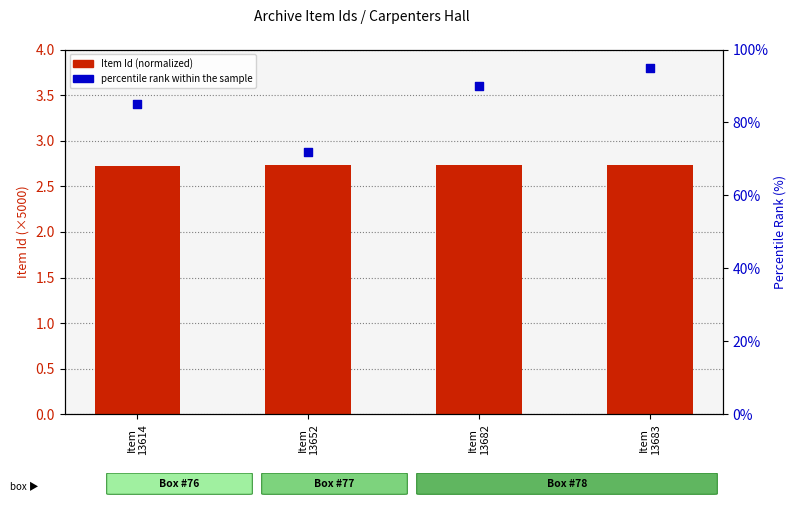

At how many categories does at least one series exceed 80?

3